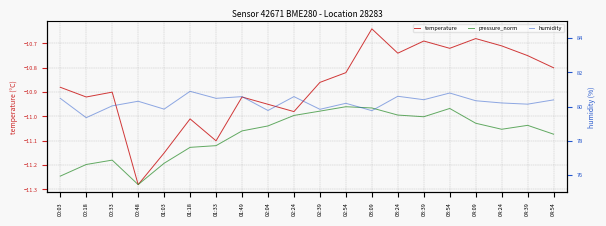

The value of temperature at 02:04 is -10.9. True or false?

True